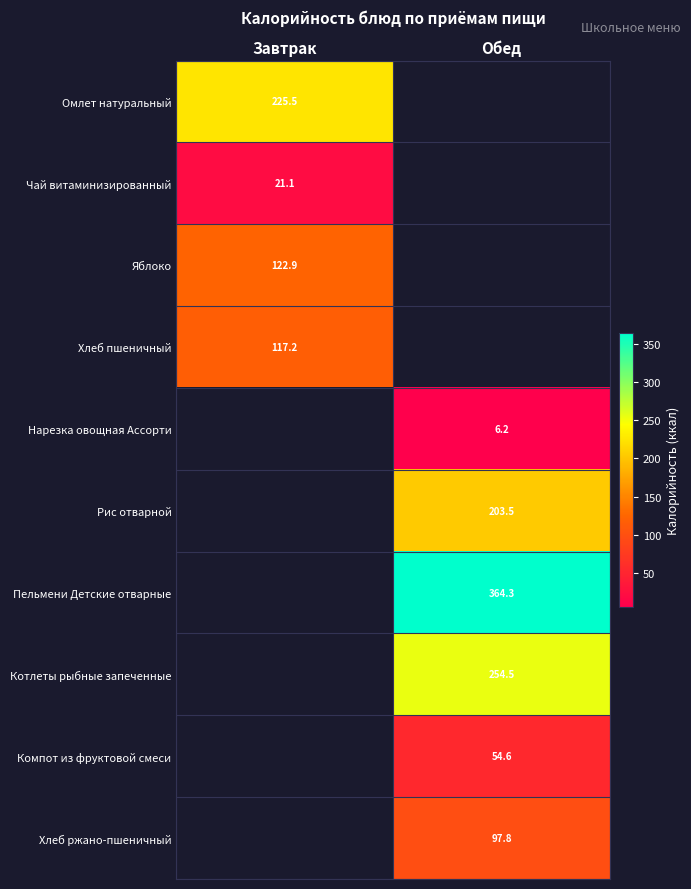

Count the number of categories in the chart.

2